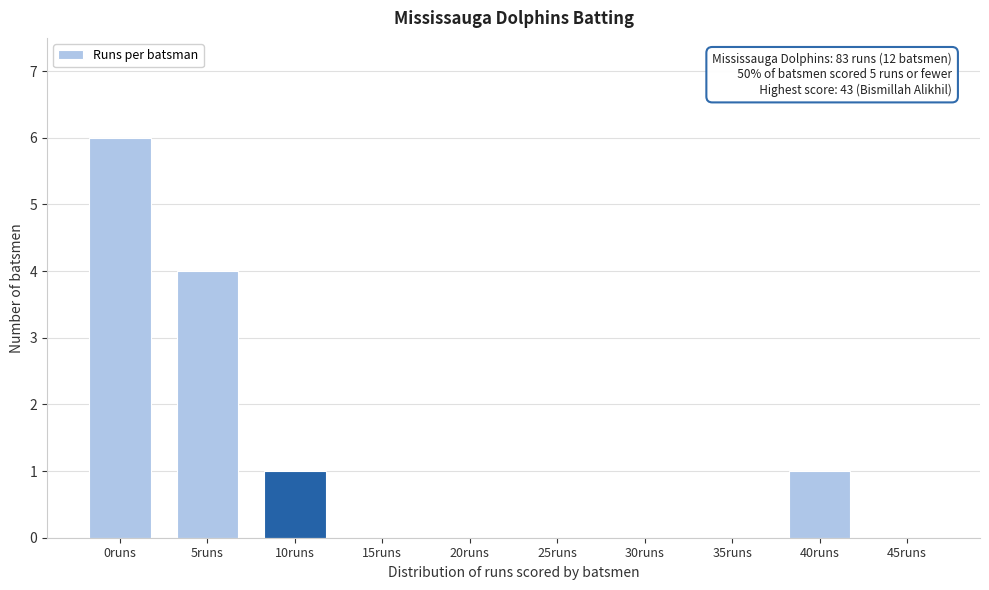

Reading left to right, what are all the values shown in this chart?

0runs=6	5runs=4	10runs=1	15runs=0	20runs=0	25runs=0	30runs=0	35runs=0	40runs=1	45runs=0